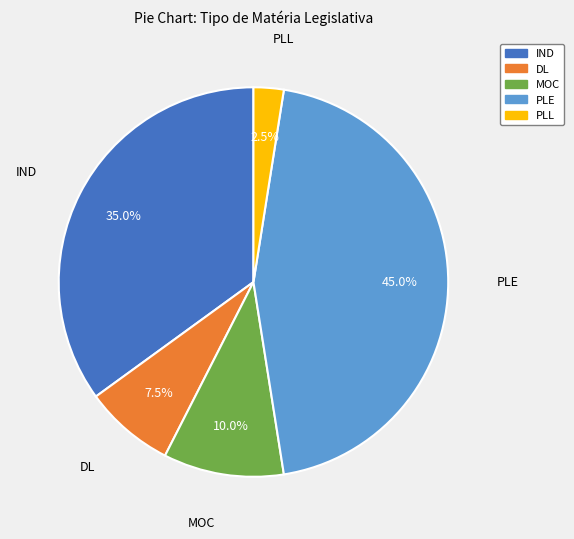

Rank the categories by value from lowest to highest.

PLL, DL, MOC, IND, PLE